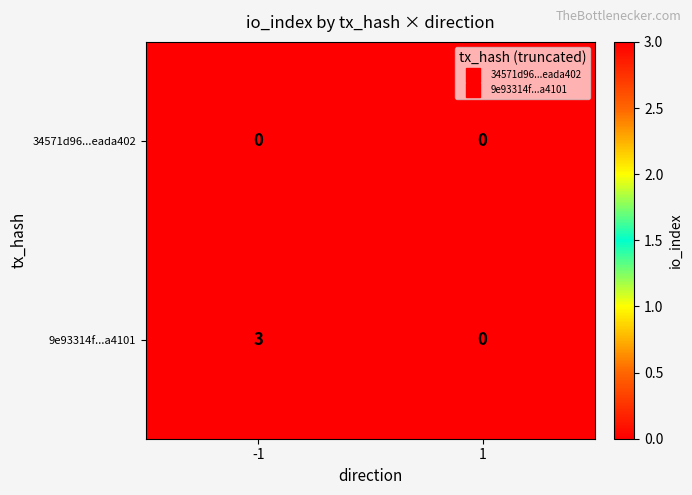

Which series has the largest total across all categories?

9e93314f...a4101